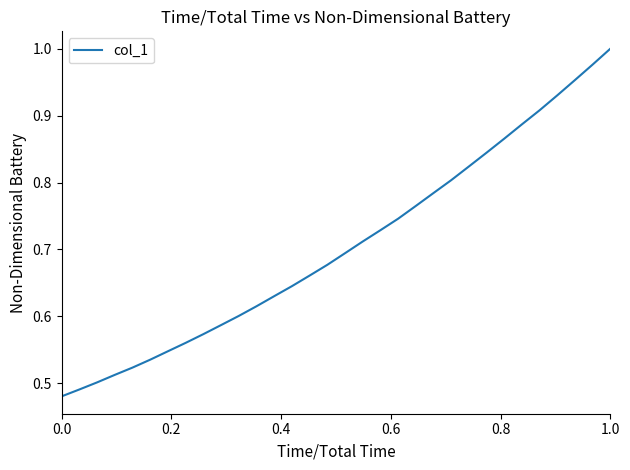

Does the chart have visible grid lines?

No